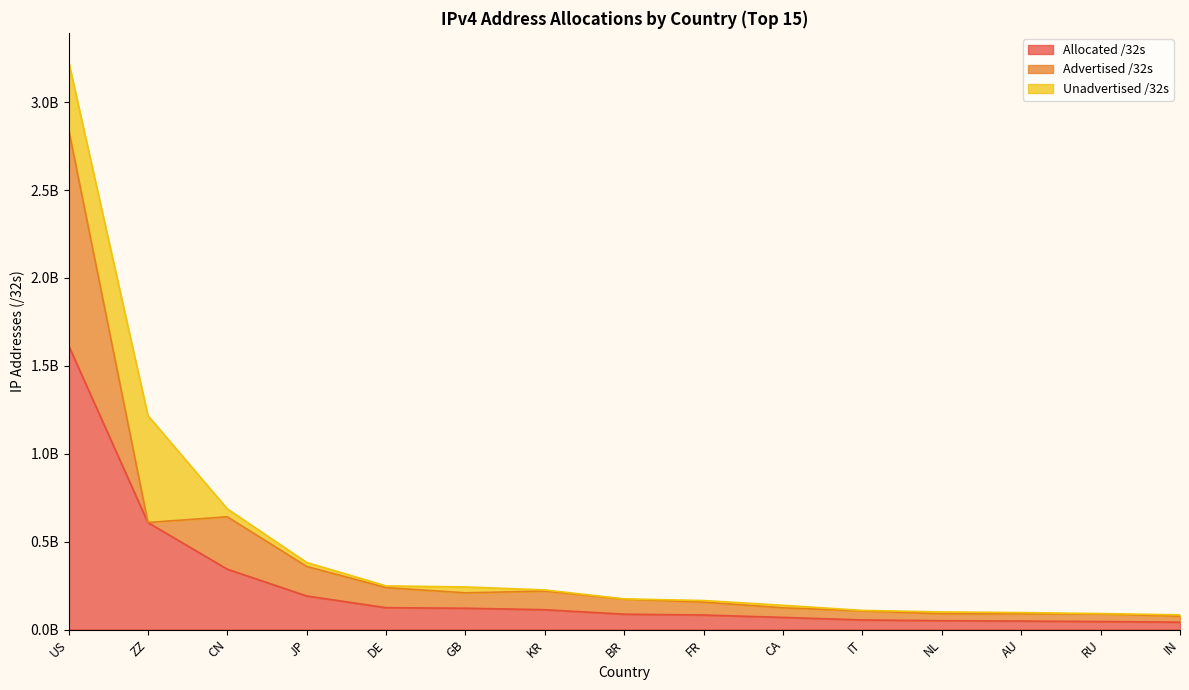

Where is Allocated /32s nearest to the value 829060656?

ZZ